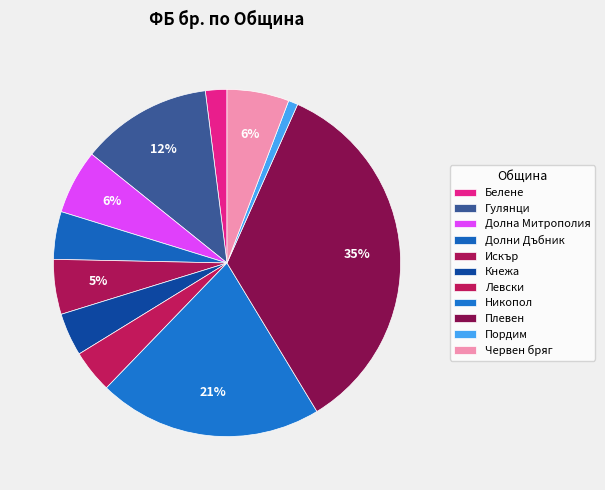

What percentage is the Долни Дъбник slice, to the nearest percent?

4%